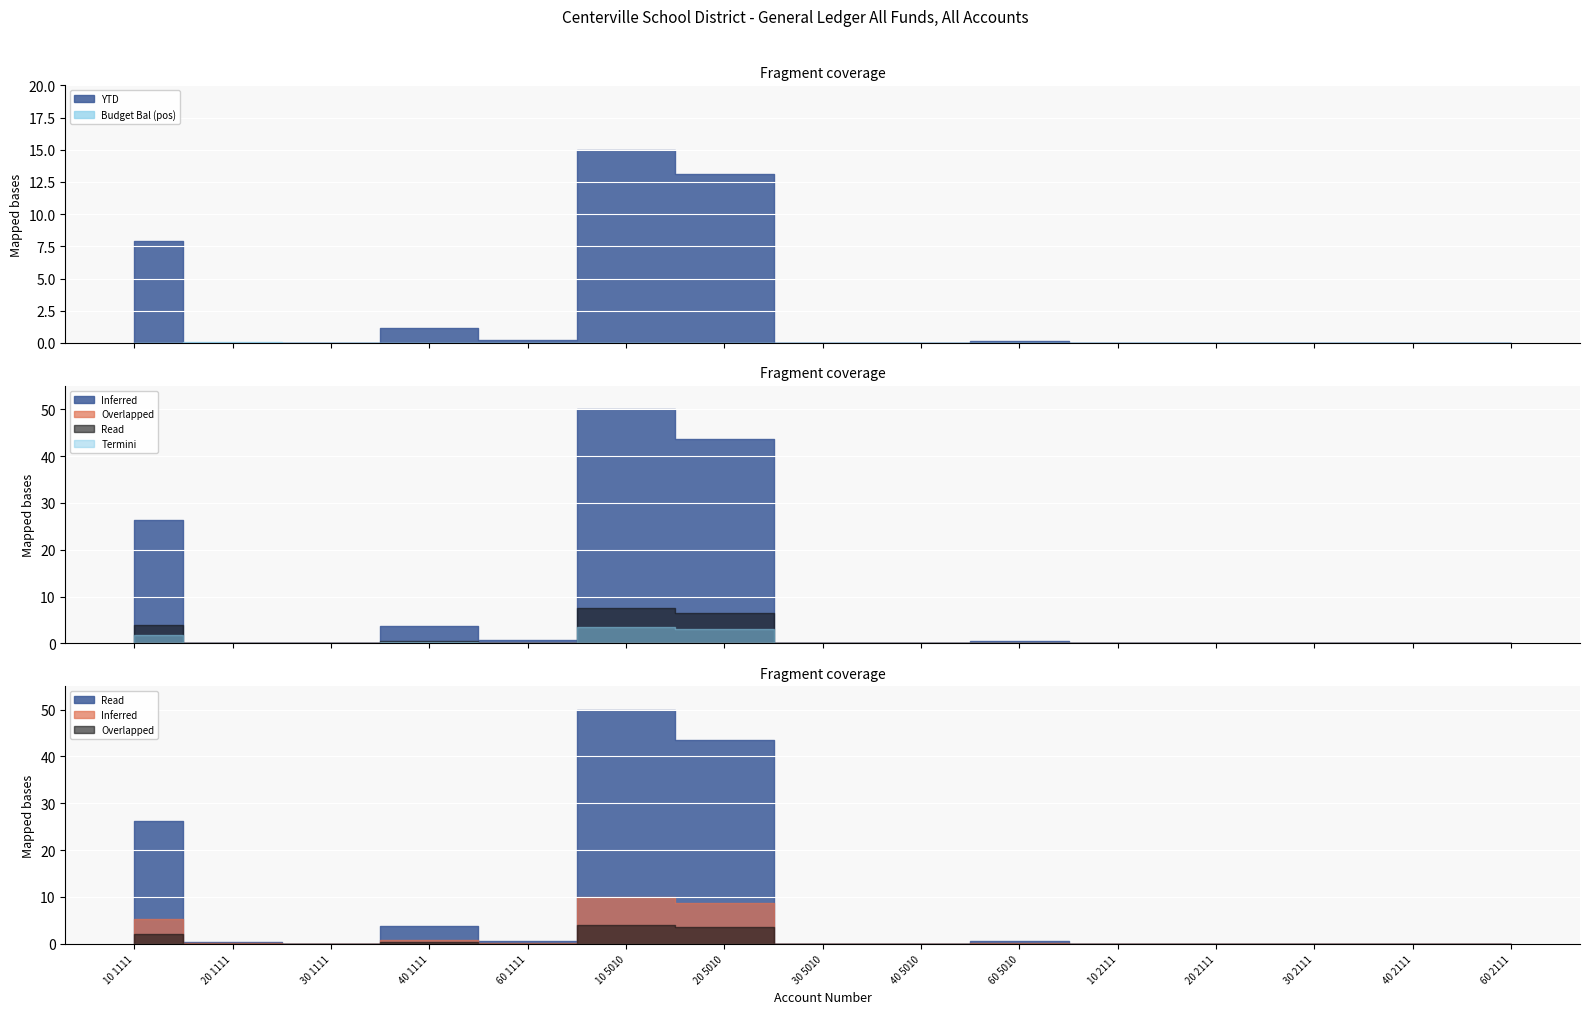

Which series has the largest total across all categories?

YTD